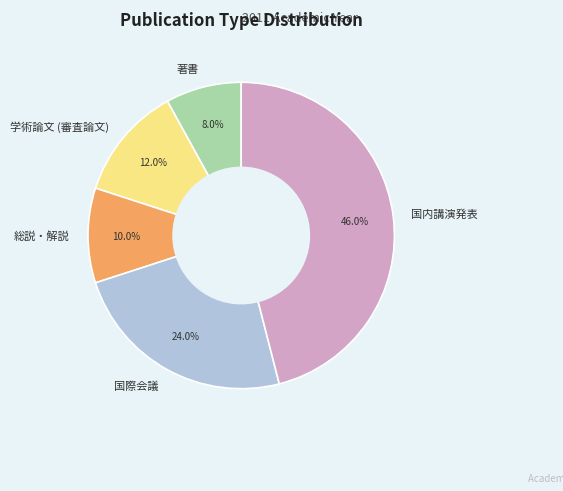

Which category has the smallest portion of the pie?

著書